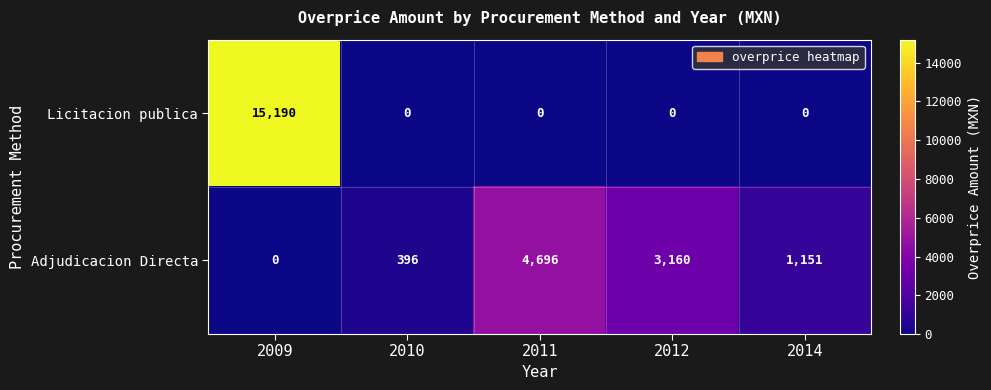

List the series in order of their peak value, highest first.

Licitacion publica, Adjudicacion Directa